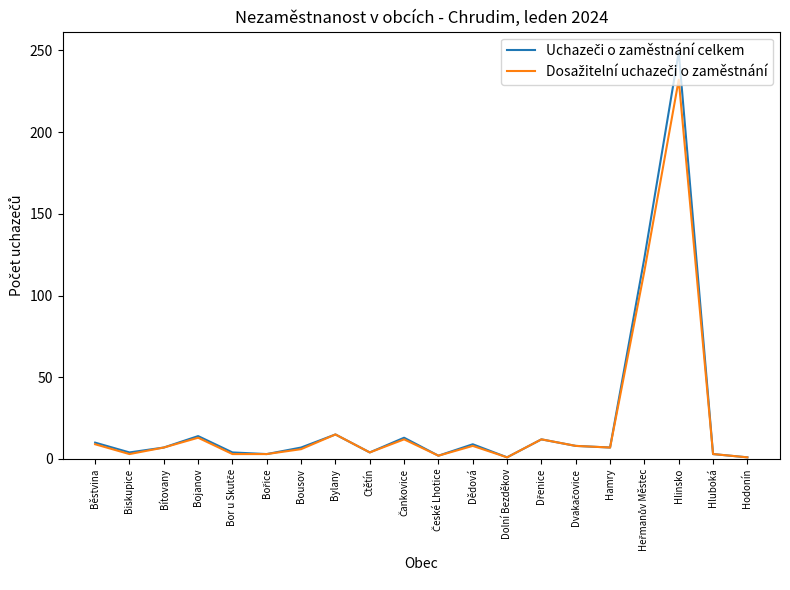

At which category does the chart reach its peak across all series?

Hlinsko